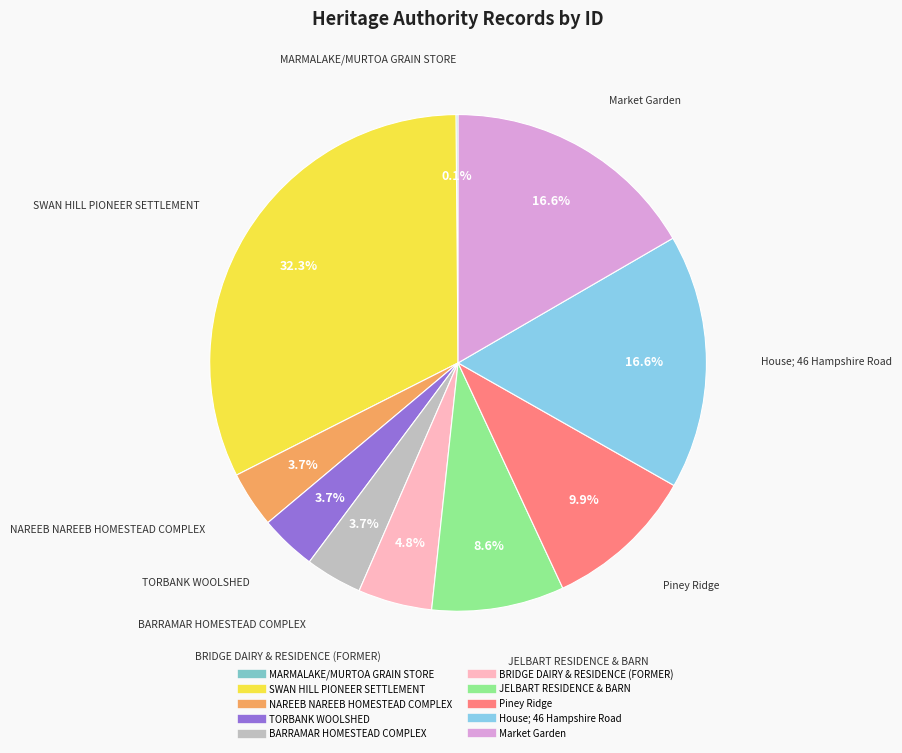

To the nearest percent, what is the difference between the largest and smallest slice percentages?

32%